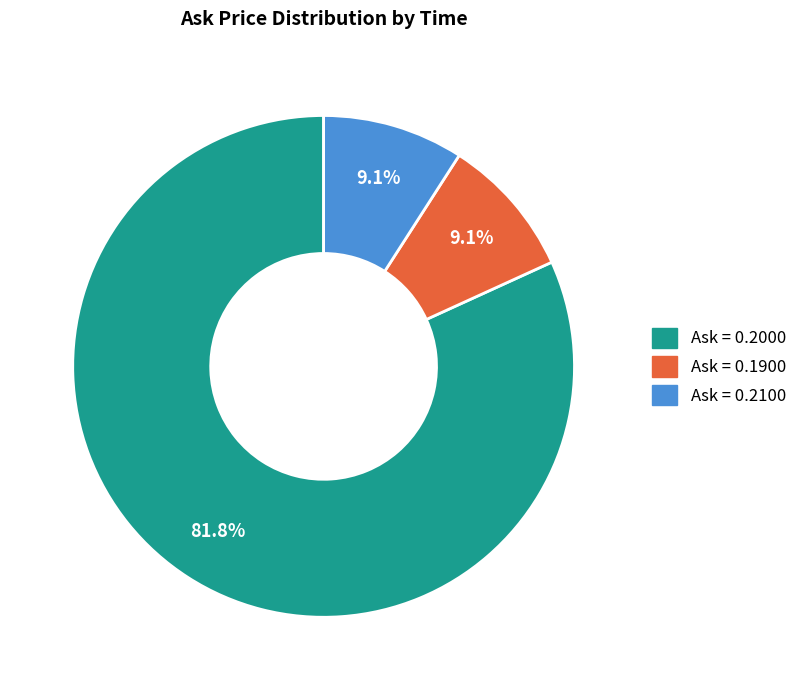

How many slices are in this pie chart?

3